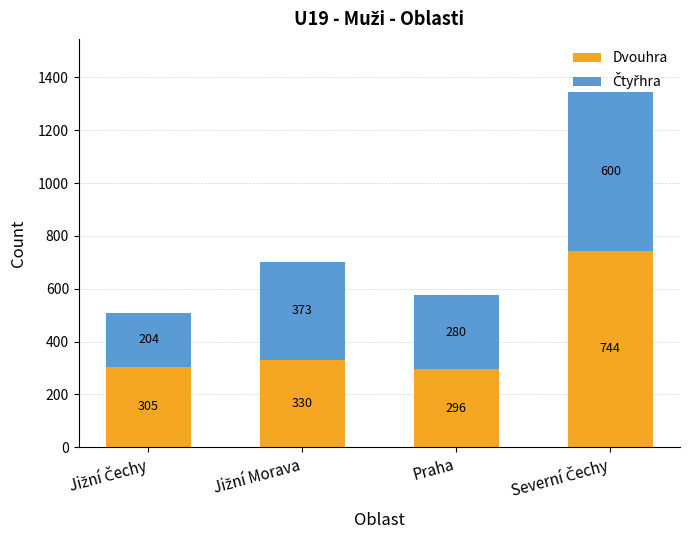

What is the minimum value for Dvouhra?

296